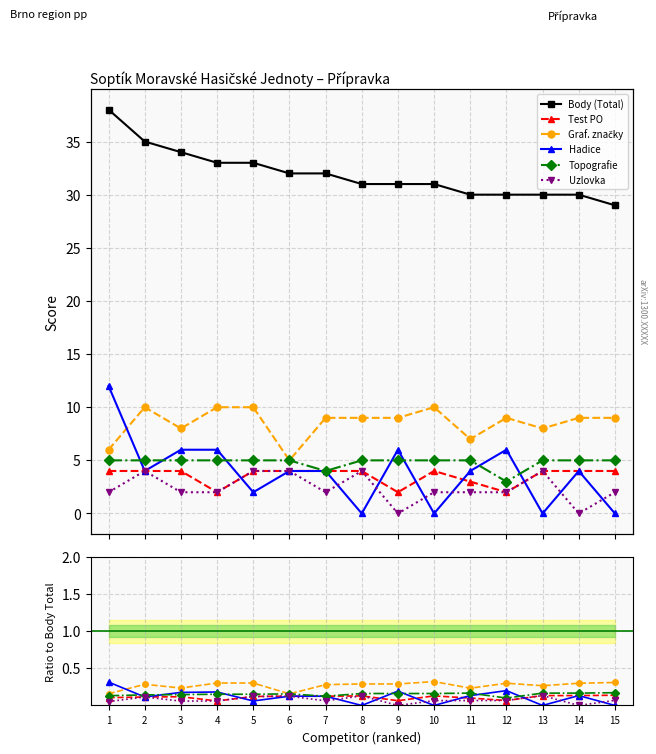

What is the difference between the second highest and second lowest values in the Uzlovka series?

0.1